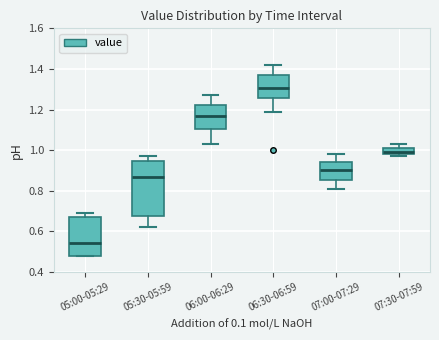

Comparing the boxes themselves (not the whiskers), which one is the tallest?

05:30-05:59